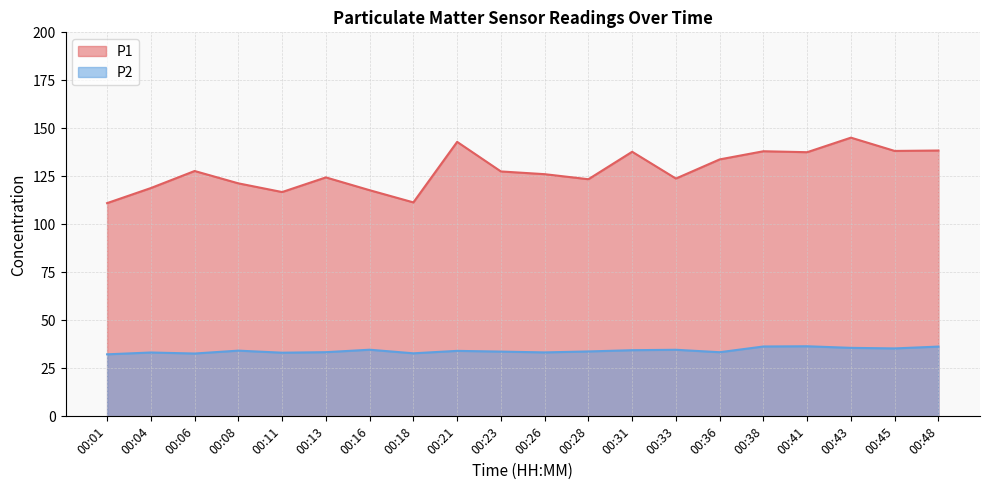

Reading right to left, list all the values displayed in this chart.

P1: 00:48=138.4	00:45=138.2	00:43=145.2	00:41=137.6	00:38=138.1	00:36=133.8	00:33=123.8	00:31=137.8	00:28=123.5	00:26=126.1	00:23=127.5	00:21=142.9	00:18=111.4	00:16=117.8	00:13=124.5	00:11=116.8	00:08=121.3	00:06=127.8	00:04=118.9	00:01=111.0
P2: 00:48=36.3	00:45=35.4	00:43=35.7	00:41=36.5	00:38=36.4	00:36=33.4	00:33=34.7	00:31=34.5	00:28=33.8	00:26=33.3	00:23=33.7	00:21=34.1	00:18=32.8	00:16=34.7	00:13=33.4	00:11=33.1	00:08=34.2	00:06=32.7	00:04=33.2	00:01=32.3